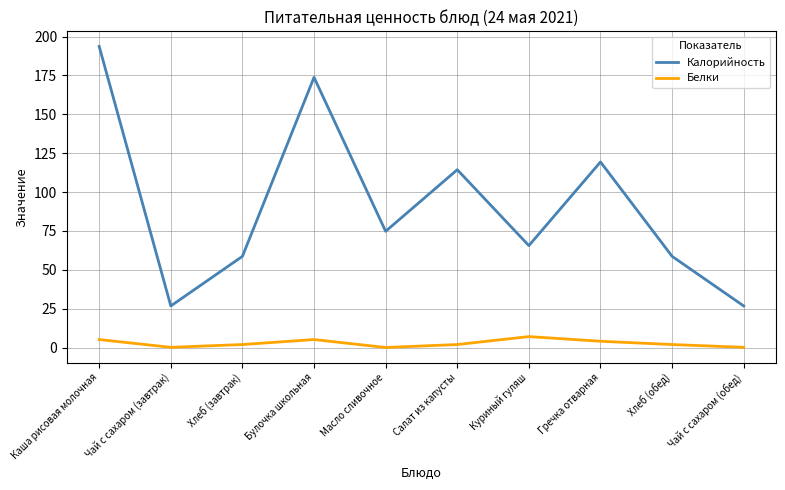

Is it true that Калорийность equals 89.5 at Куриный гуляш?

False